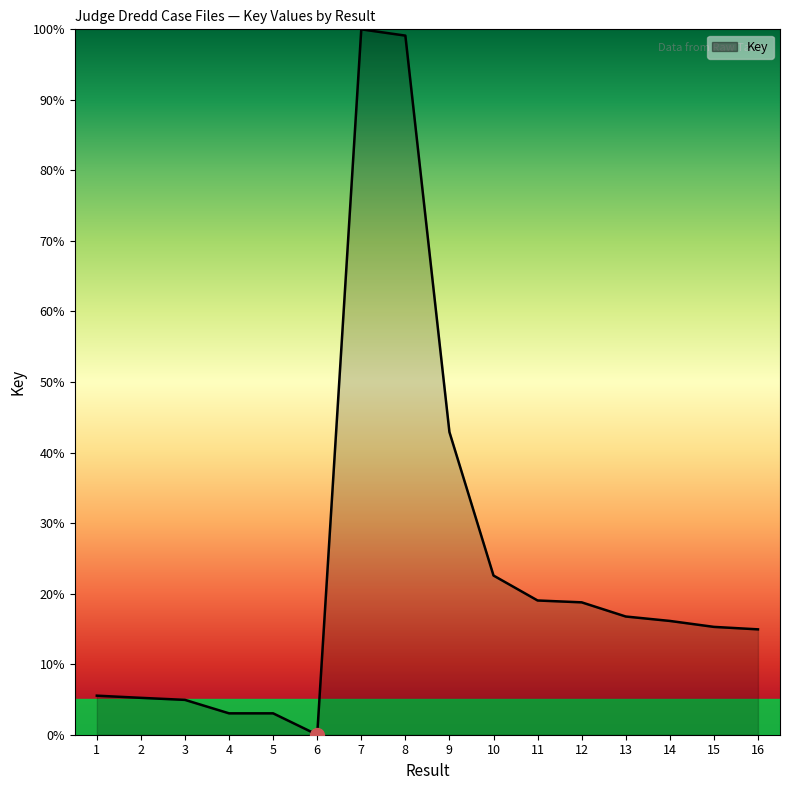

How many values exceed 16?

8